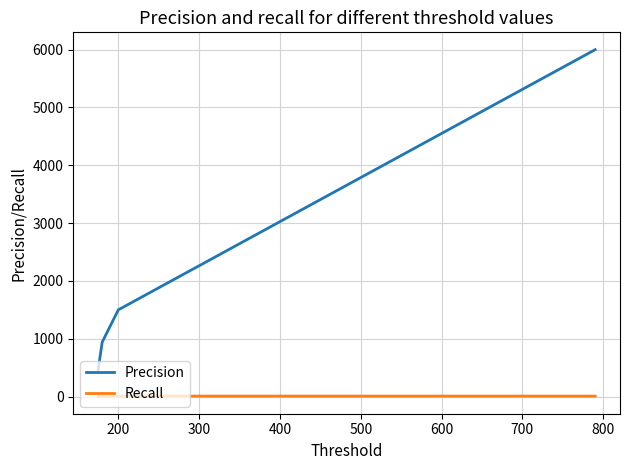

True or false: Recall and Precision cross at least once.

False